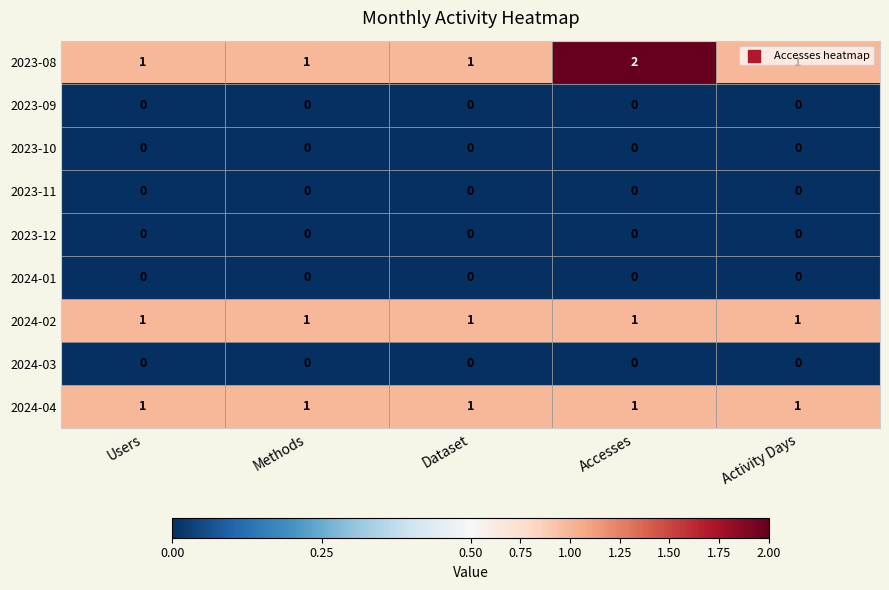

Which category has the highest value across all series?

Accesses